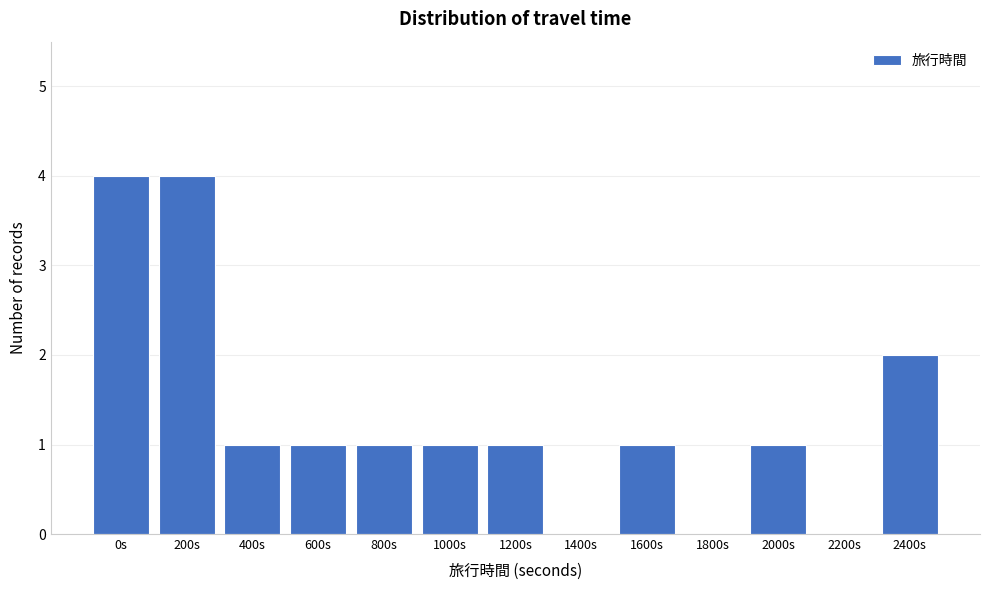

Reading left to right, list all the values displayed in this chart.

0s=4	200s=4	400s=1	600s=1	800s=1	1000s=1	1200s=1	1400s=0	1600s=1	1800s=0	2000s=1	2200s=0	2400s=2